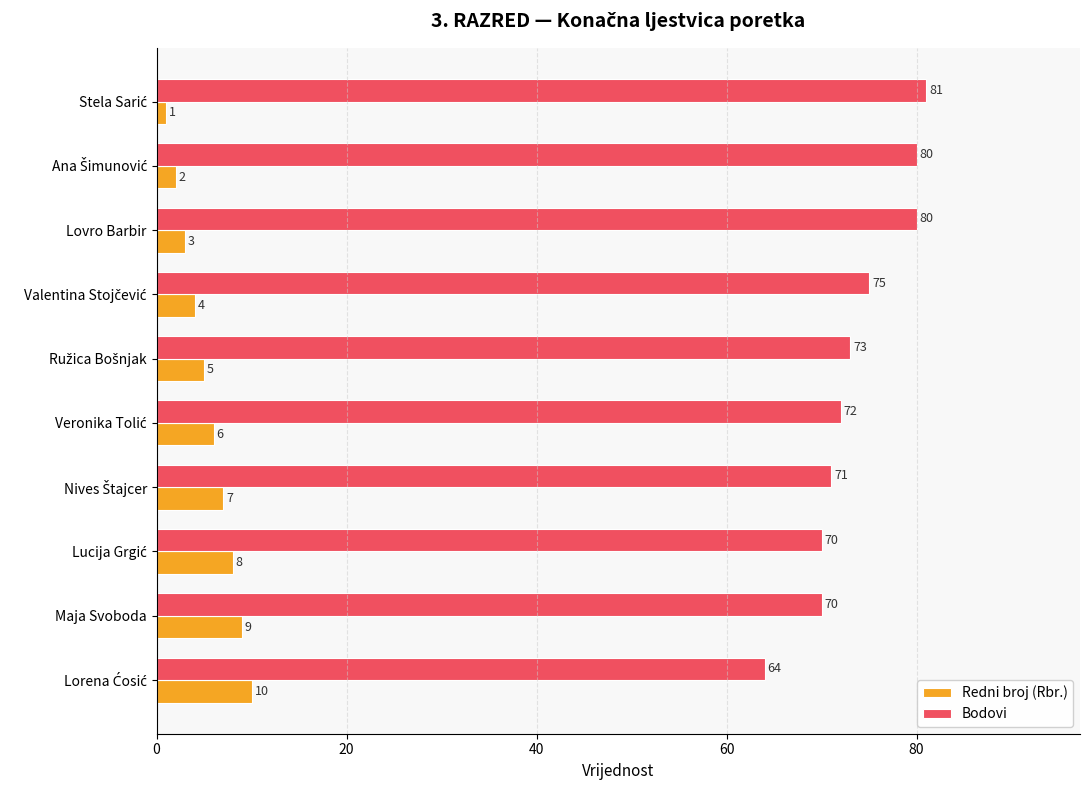

Count the number of data series in this chart.

2